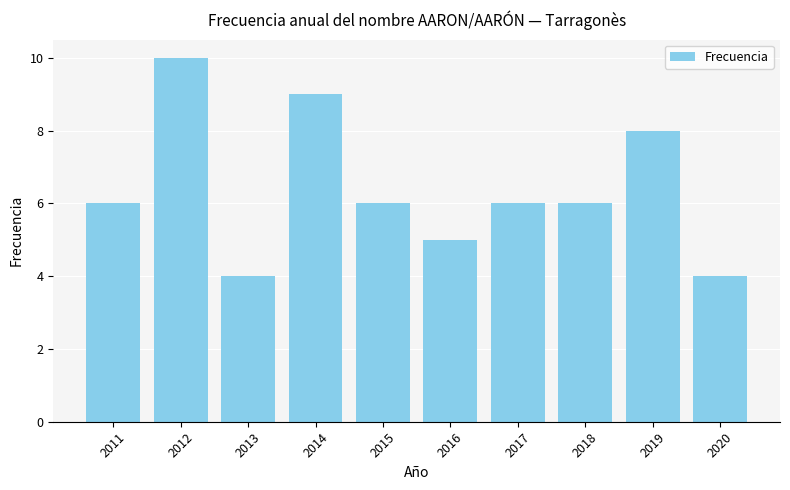

True or false: the data shows 6 at 2017.

True